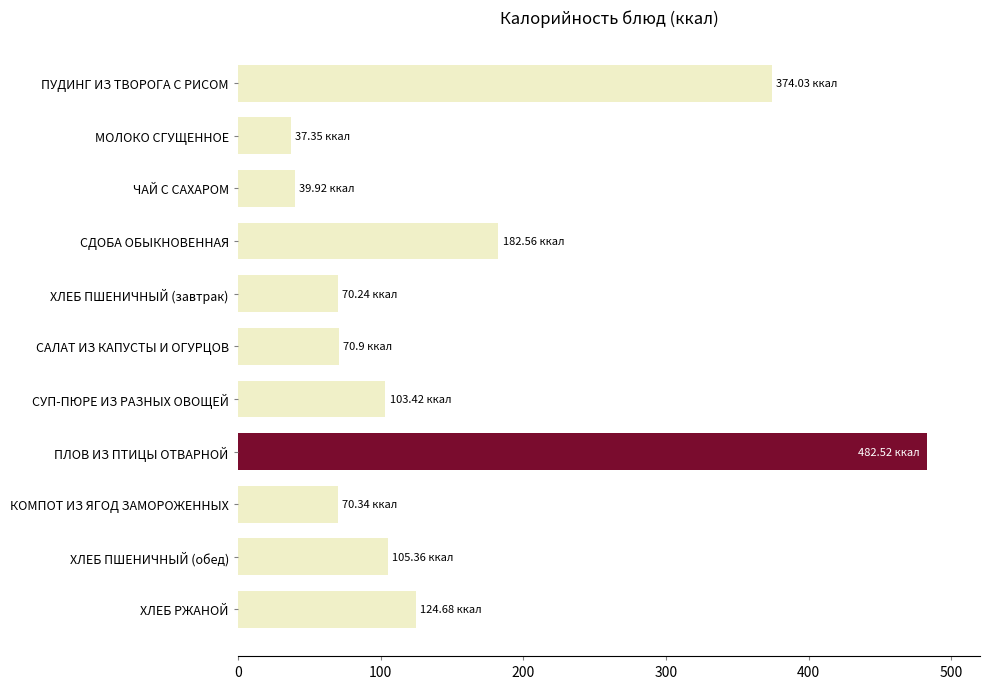

How many data points are above 103?

6